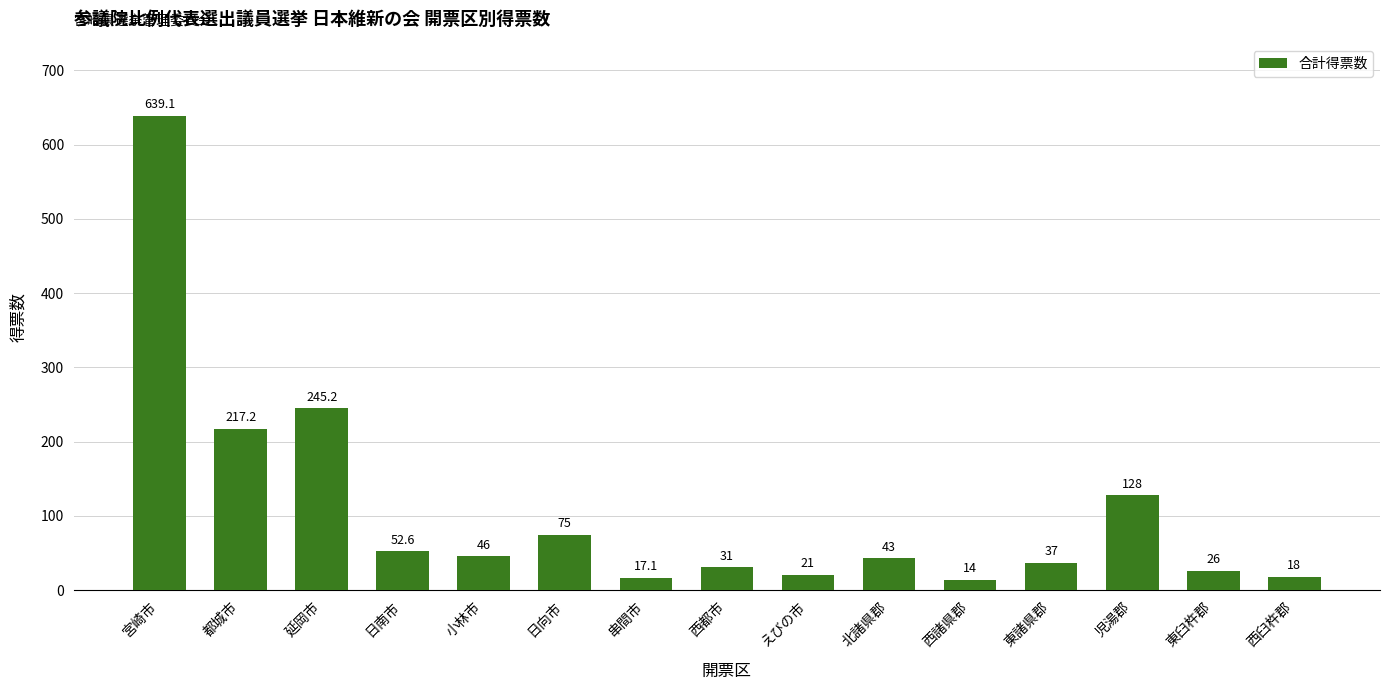

Reading left to right, transcribe all the data shown in this chart.

639.1	217.2	245.2	52.6	46.0	75.0	17.1	31.0	21.0	43.0	14.0	37.0	128.0	26.0	18.0